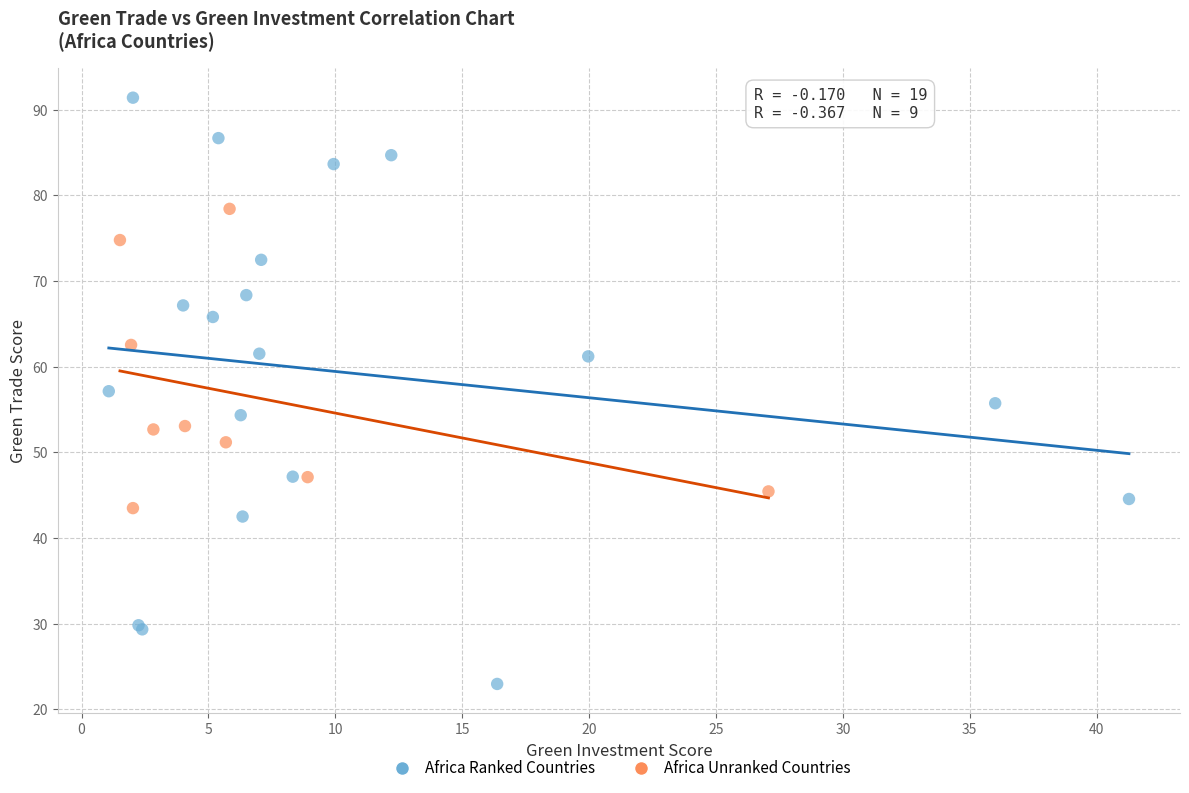

Which series has the largest Y range (max minus min)?

Africa Ranked Countries